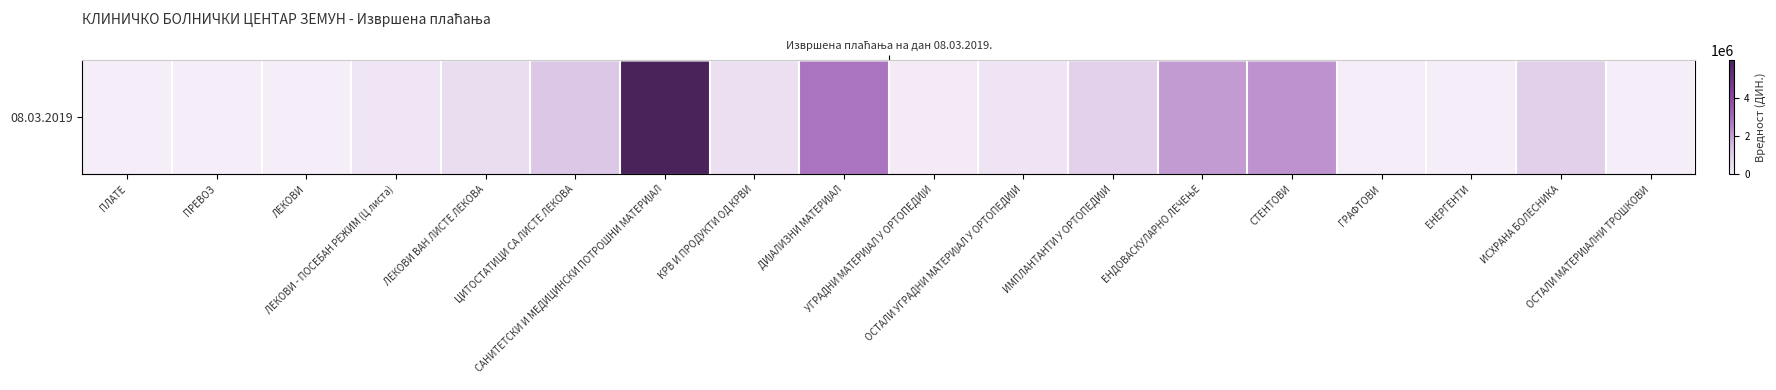

Where does the data first go above 463852?

ЛЕКОВИ ВАН ЛИСТЕ ЛЕКОВА